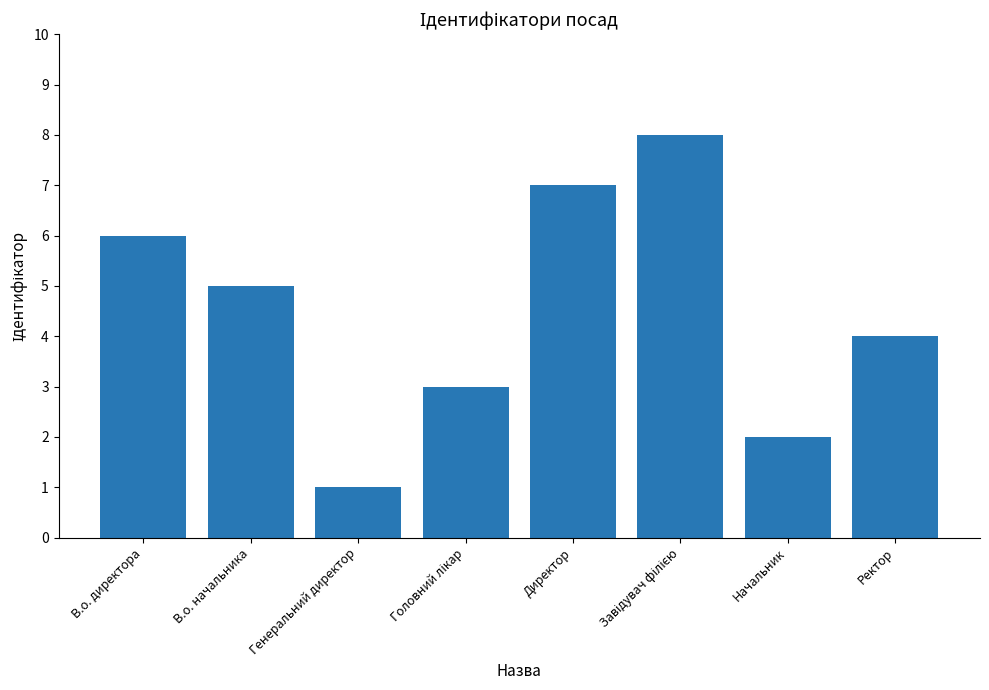

Which category has the lowest value across all series?

Генеральний директор